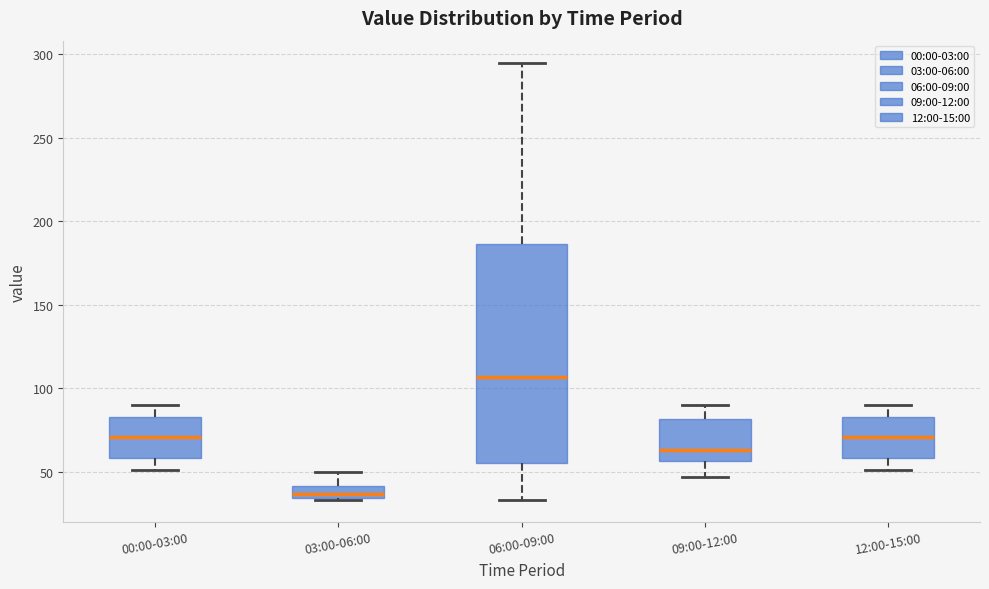

Where is the lower edge of the box for 03:00-06:00 on the y-axis? The values are not printed on the chart, so give them approximately, as read against the axis.

35